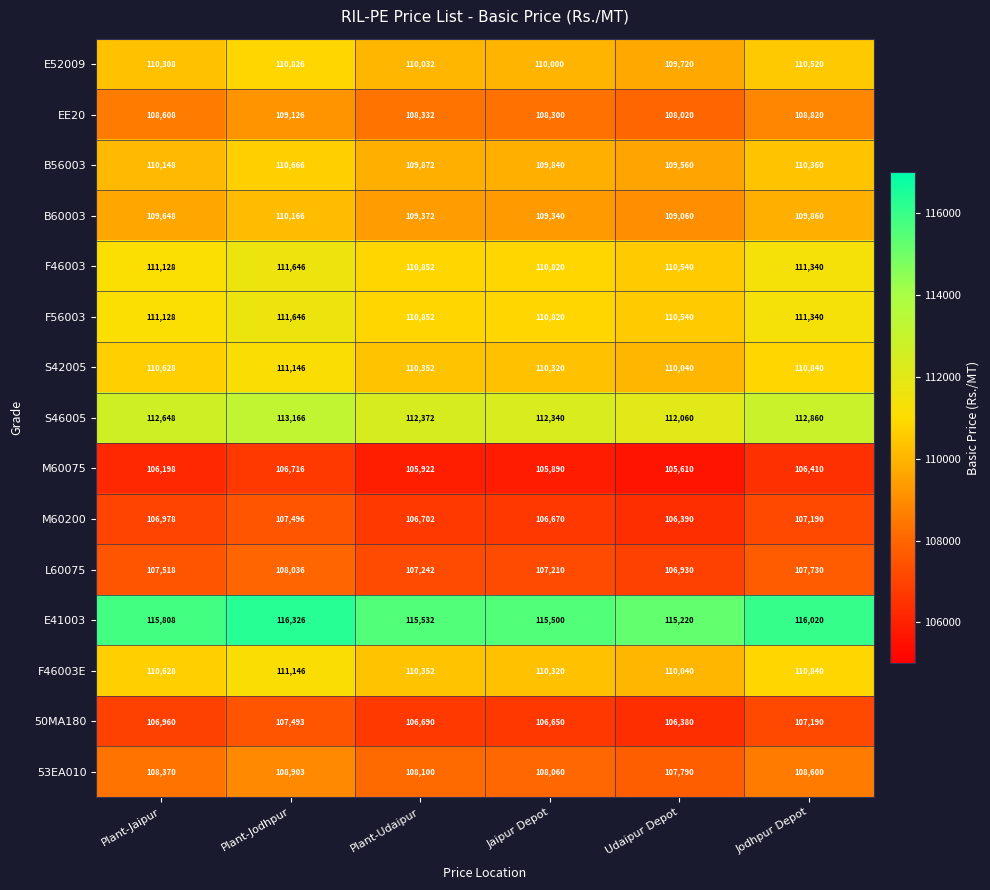

What is the greatest value displayed?

116326